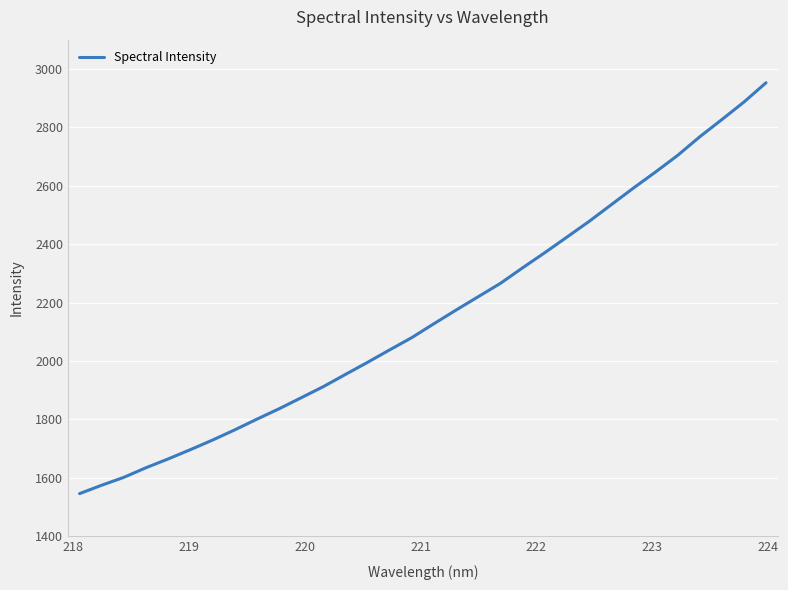

What is the smallest value displayed?

1546.0